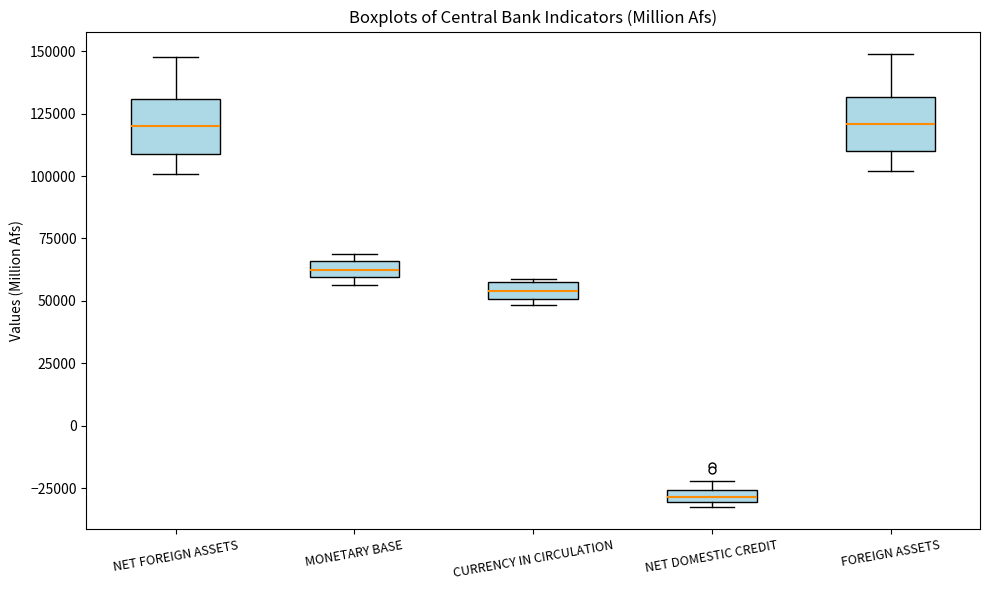

Where is the lower edge of the box for FOREIGN ASSETS on the y-axis? The values are not printed on the chart, so give them approximately, as read against the axis.

110000